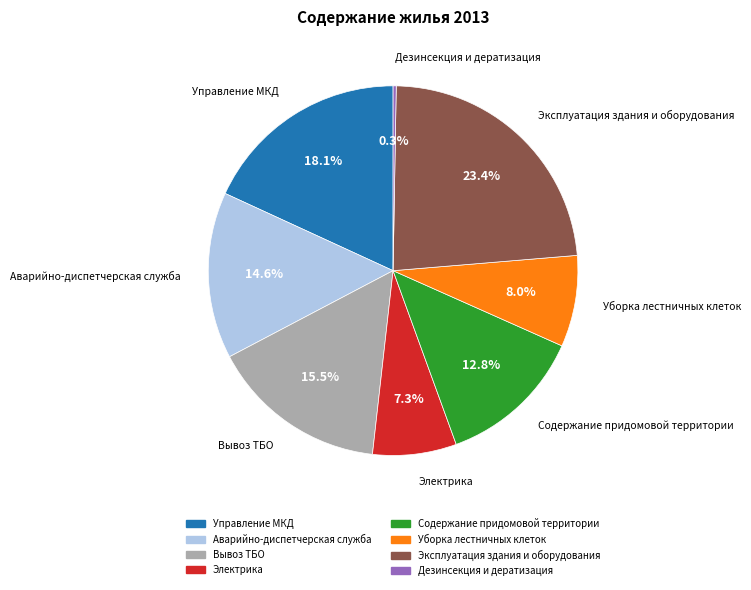

Which has a higher value, Аварийно-диспетчерская служба or Управление МКД?

Управление МКД